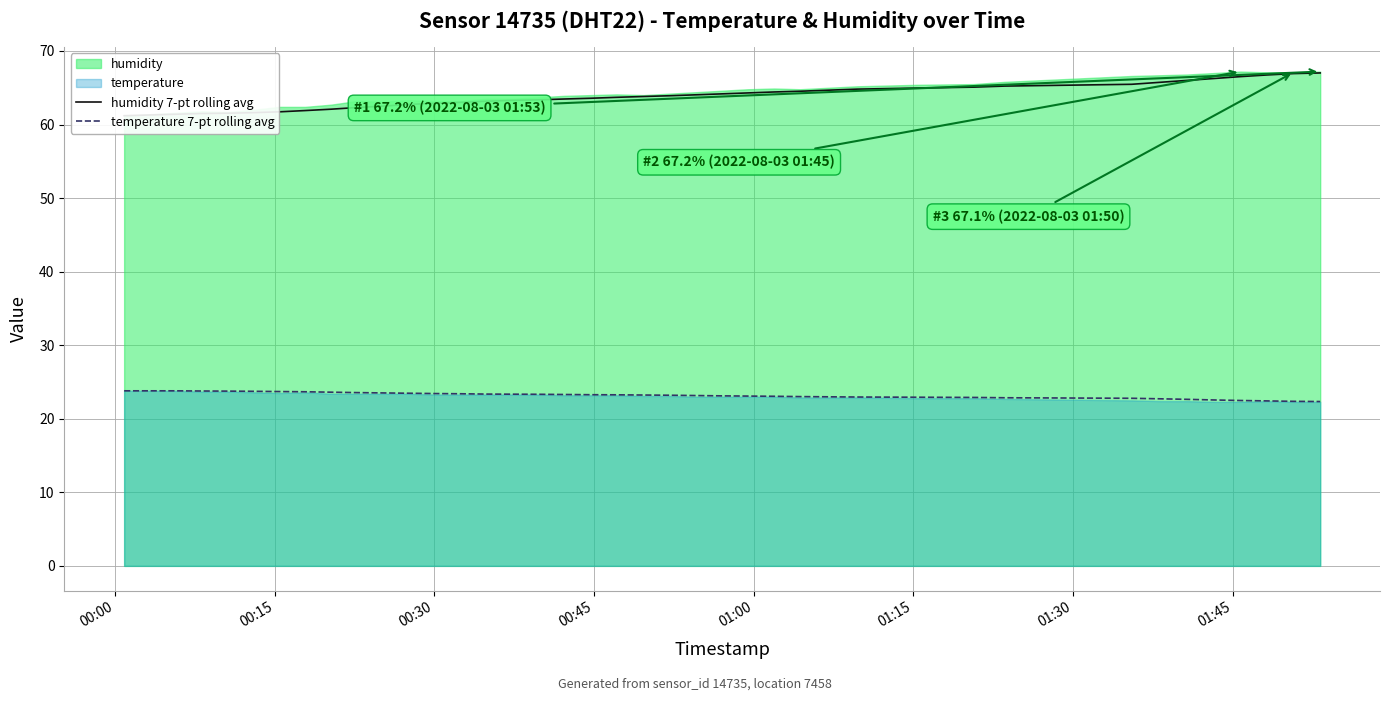

How many values in the humidity 7-pt rolling avg series exceed 63?

27